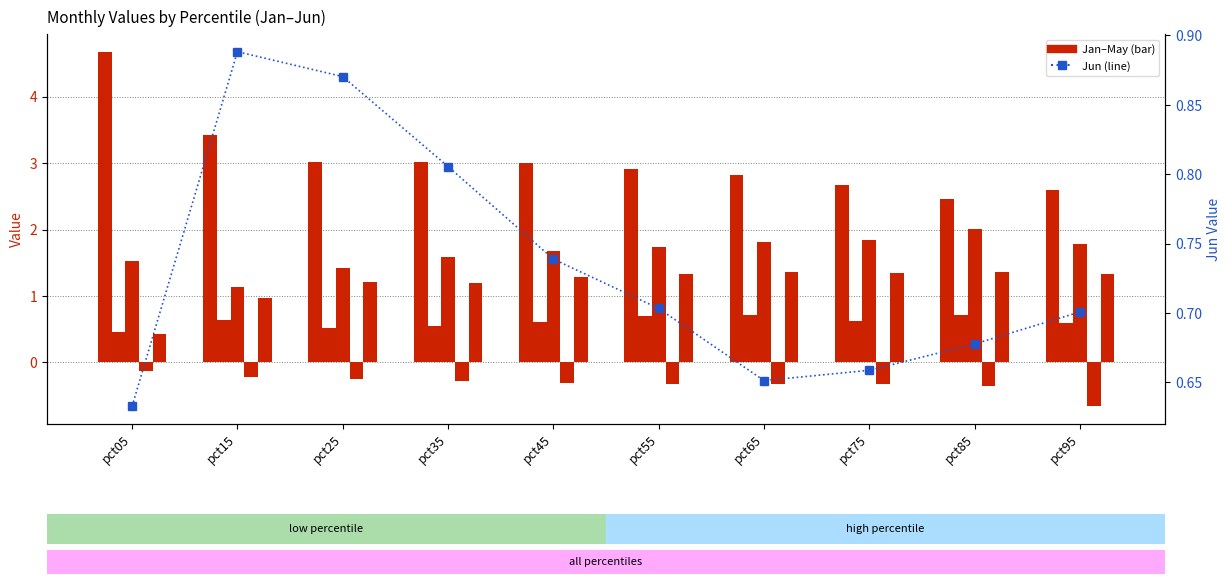

Which category has the lowest value in the Jan series?

pct85